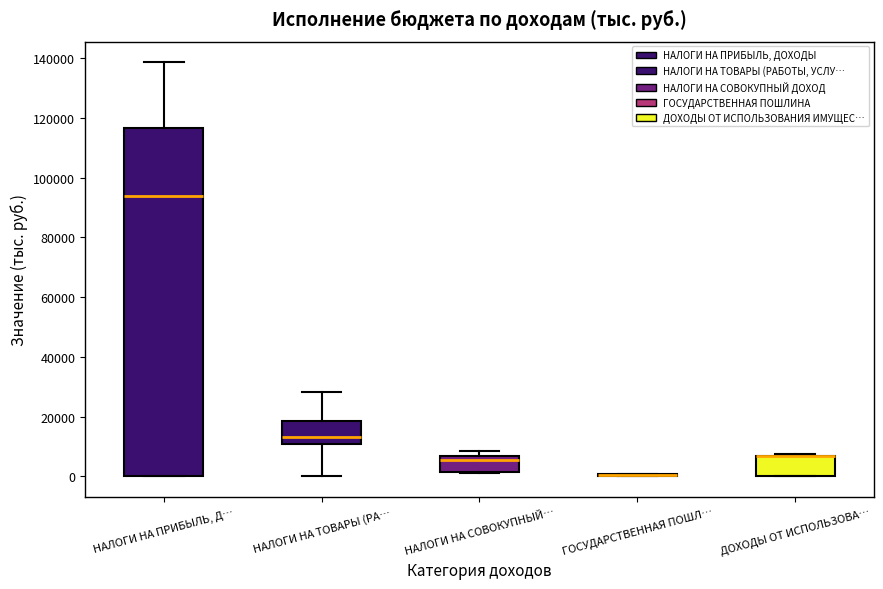

Comparing the boxes themselves (not the whiskers), which one is the tallest?

НАЛОГИ НА ПРИБЫЛЬ, Д…